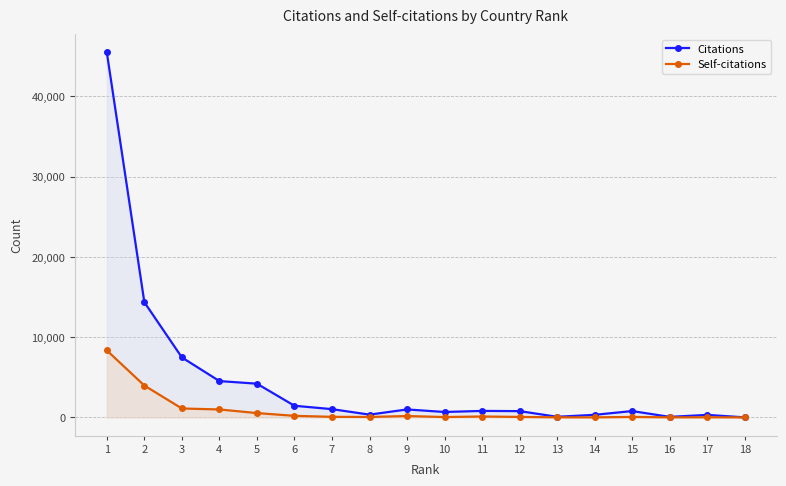

List the series in order of their peak value, highest first.

Citations, Self-citations